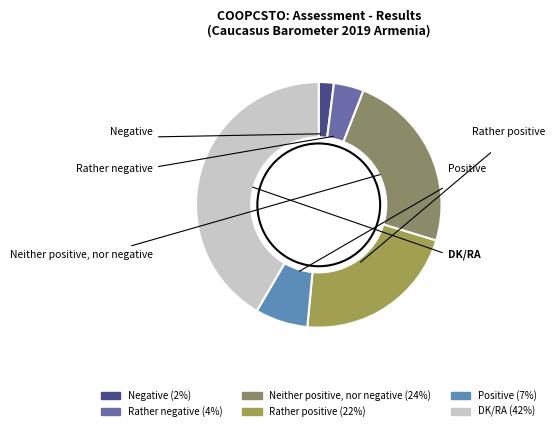

True or false: Negative accounts for 15% of the total.

False